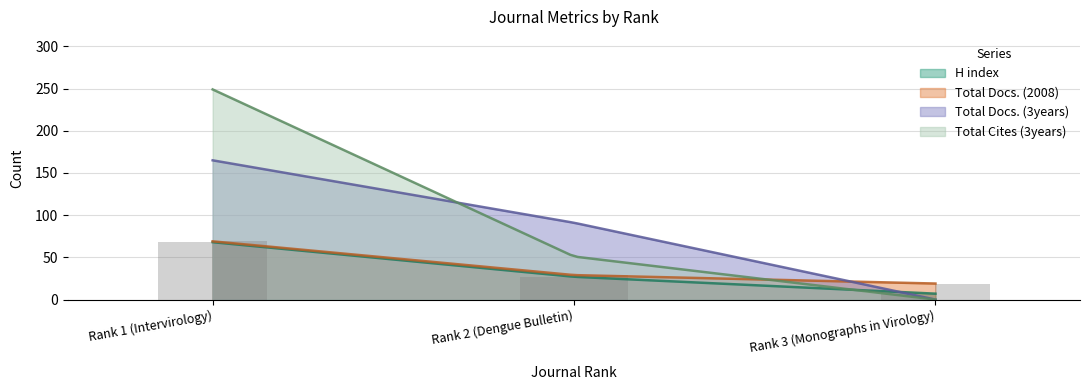

What is the difference between the highest and lowest values at Rank 3 (Monographs in Virology)?

12